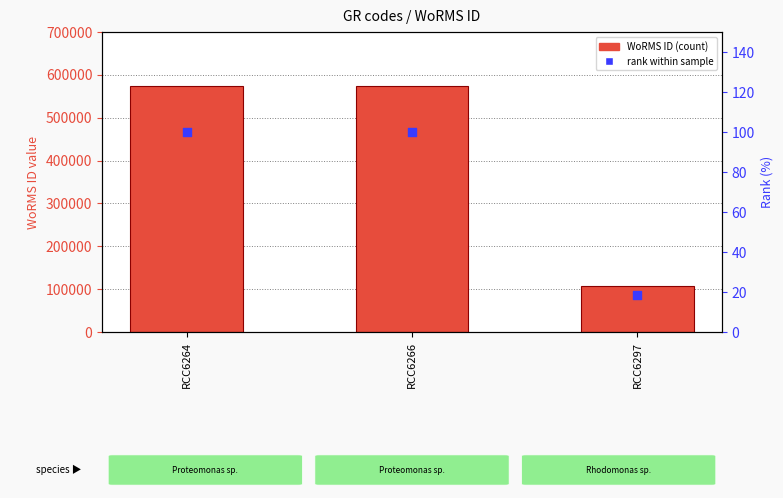

At which category is the sum across all series the highest?

RCC6264